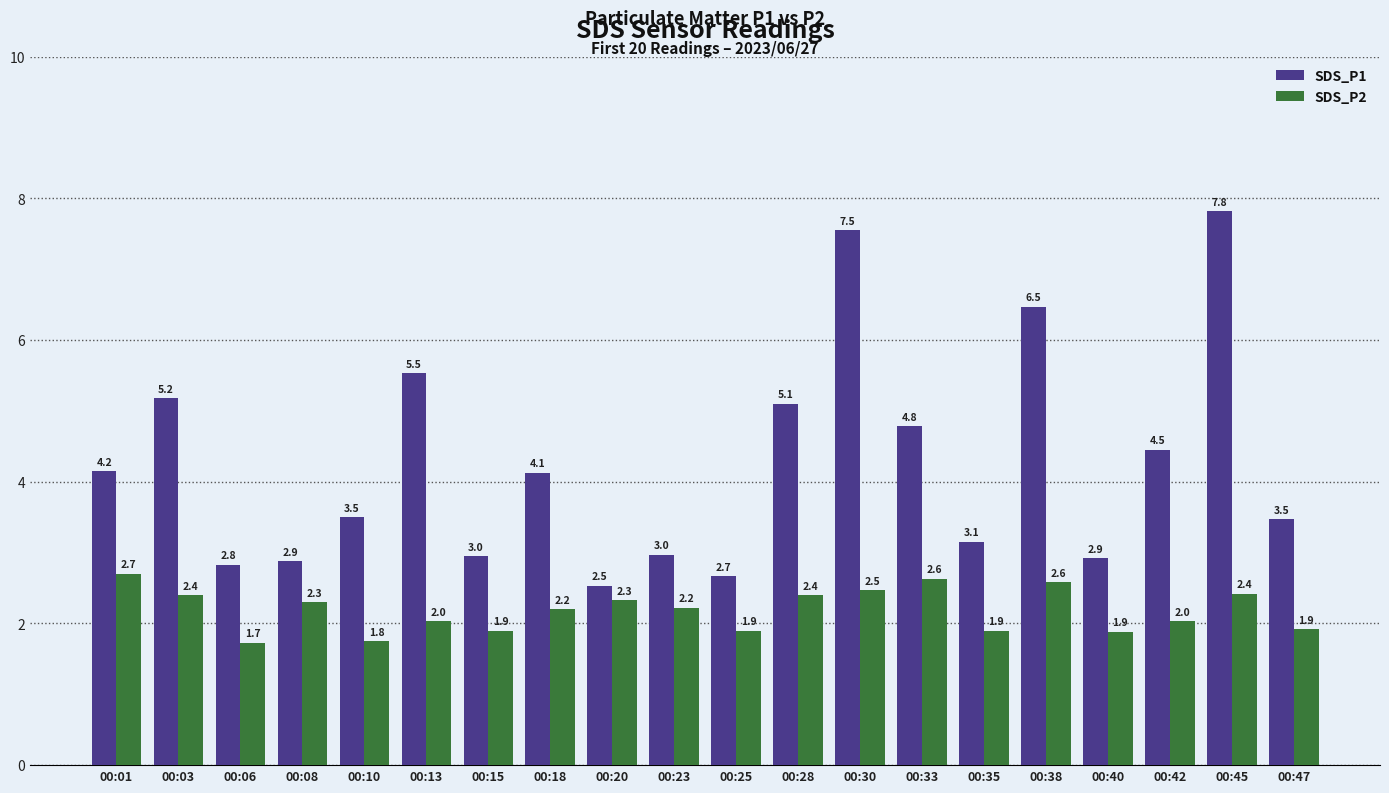

What is the difference between the maximum and minimum values in the SDS_P1 series?

5.3